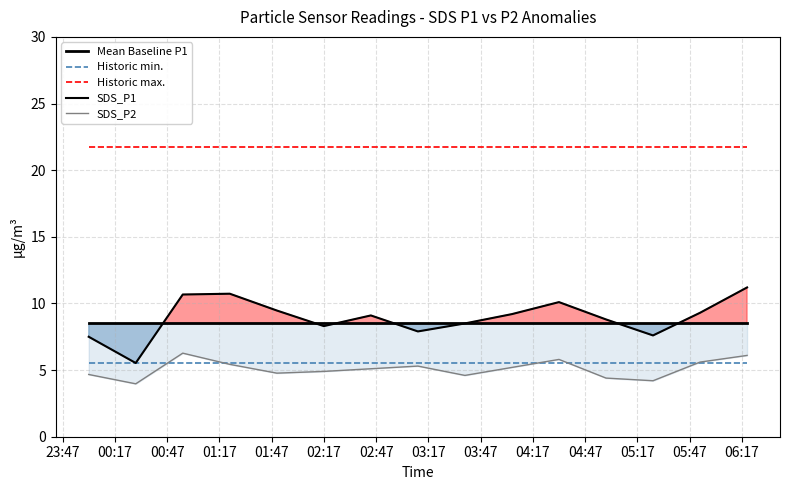

What are all the series names shown in the legend?

Mean Baseline P1, Historic min., Historic max., SDS_P1, SDS_P2